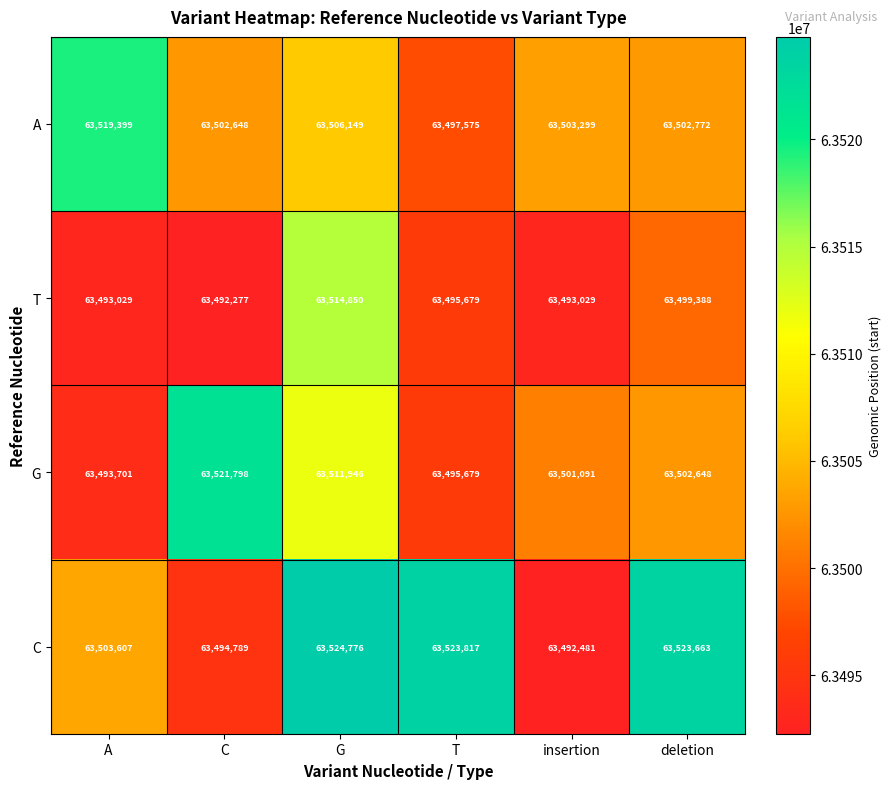

Reading left to right, what are all the values shown in this chart?

A: A=63519399	C=63502648	G=63506149	T=63497575	insertion=63503299	deletion=63502772
T: A=63493029	C=63492277	G=63514850	T=63495679	insertion=63493029	deletion=63499388
G: A=63493701	C=63521798	G=63511946	T=63495679	insertion=63501091	deletion=63502648
C: A=63503607	C=63494789	G=63524776	T=63523817	insertion=63492481	deletion=63523663